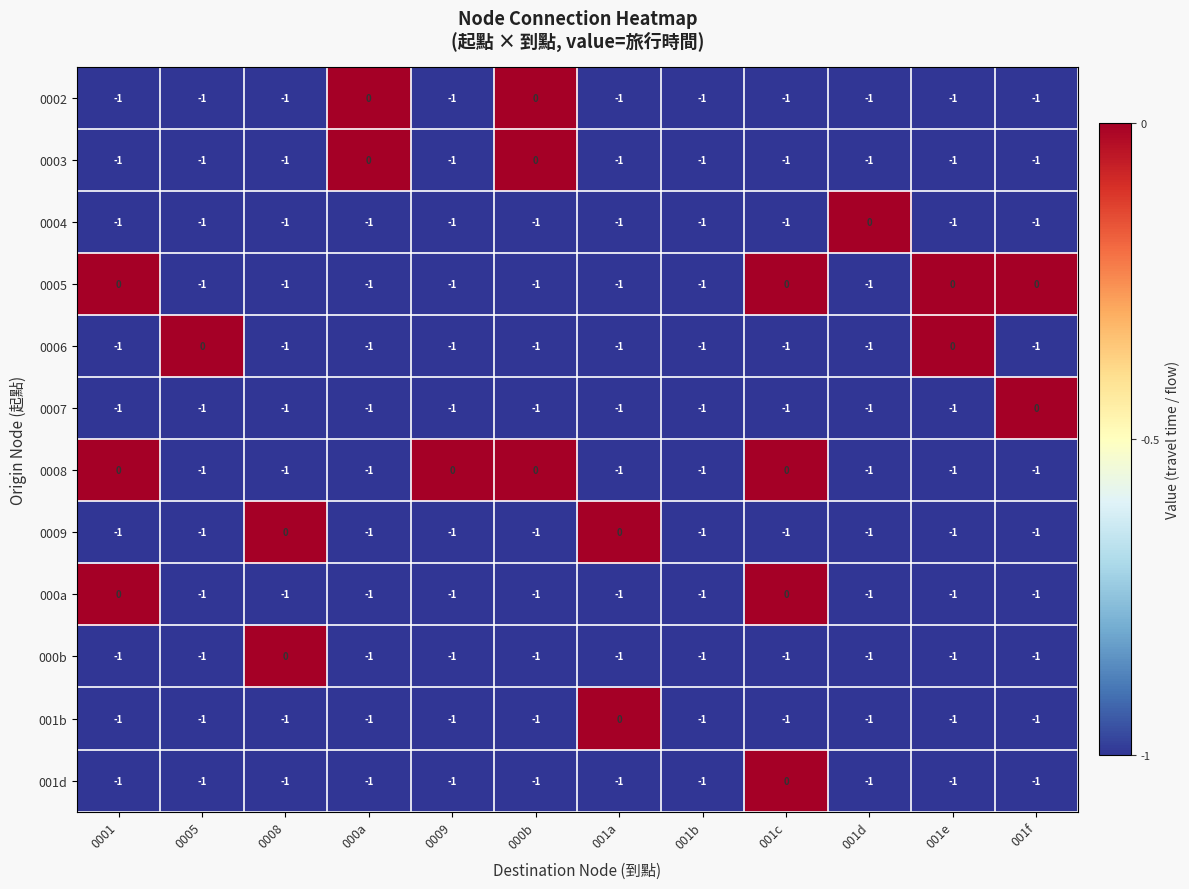

How many 0009 values are between -1 and 0?

12